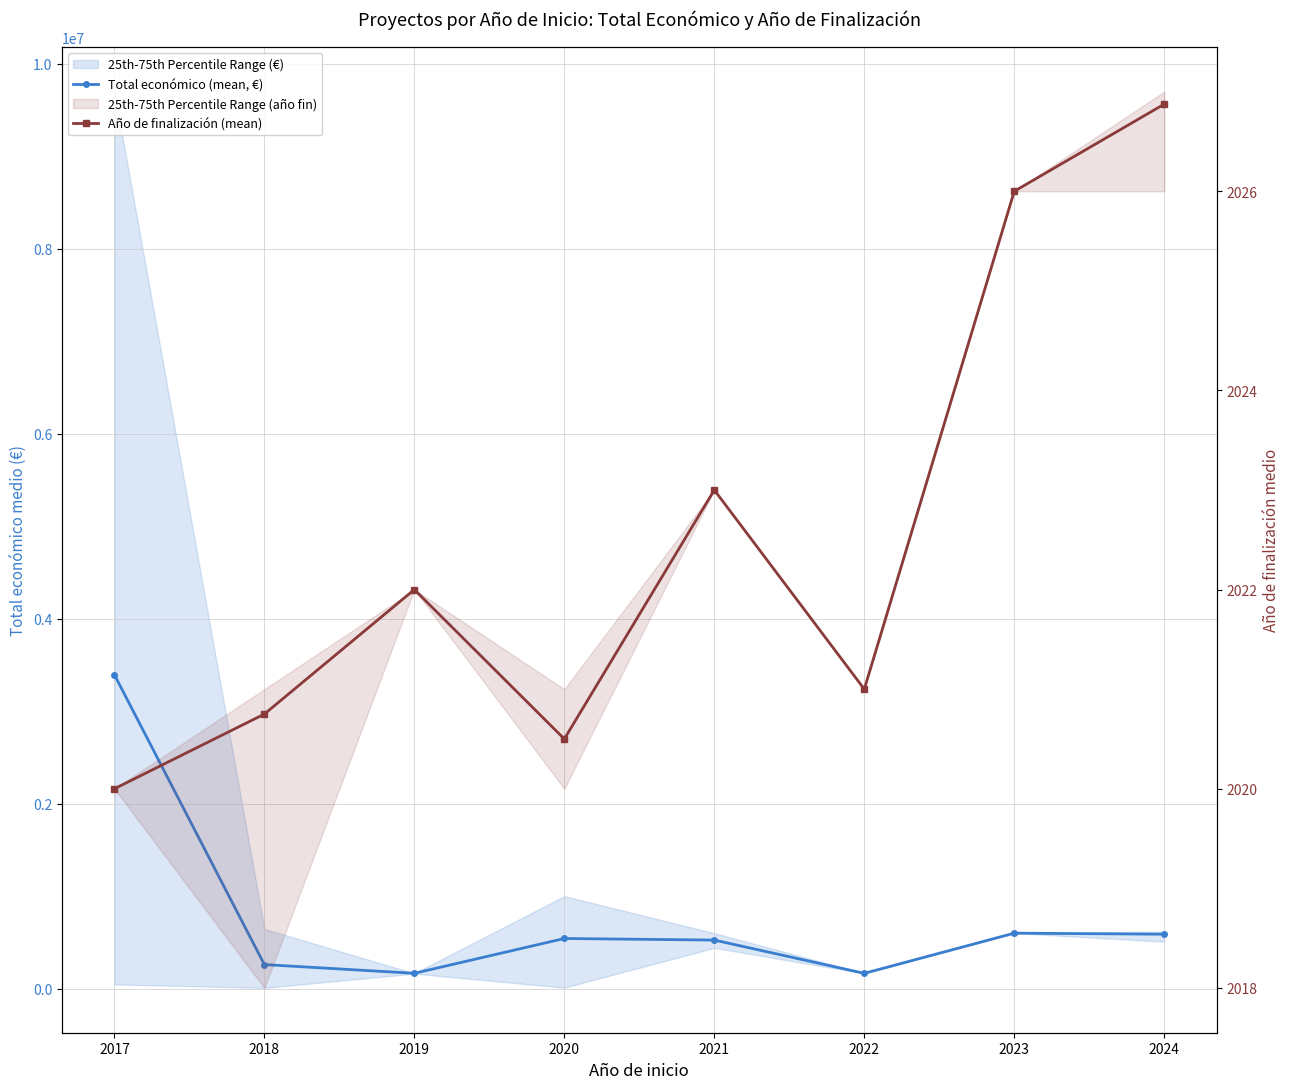

At which label is Año de finalización (mean) closest to 2023?

2021